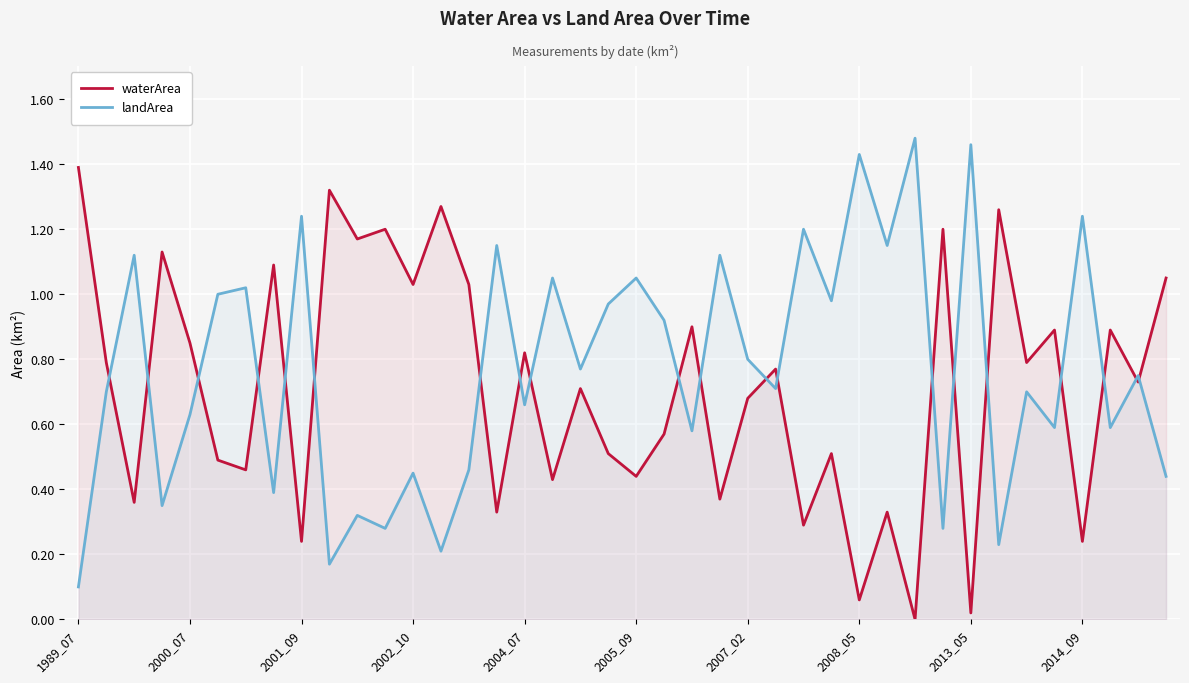

At how many categories does at least one series exceed 0?

40